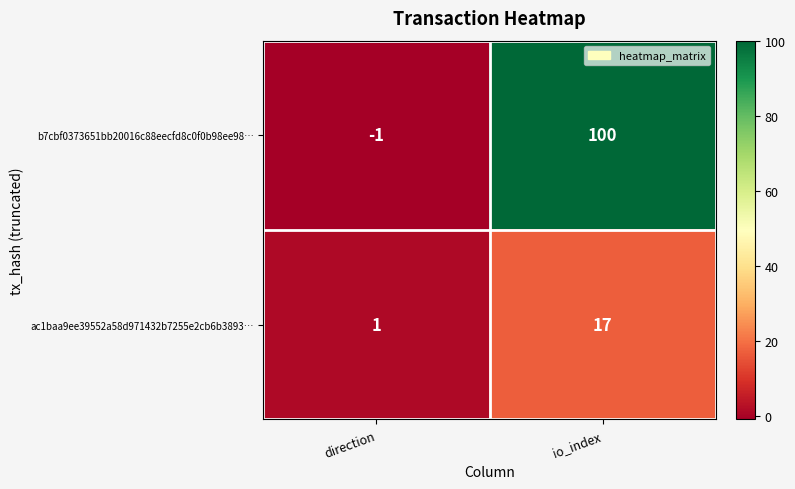

What is the sum of the b7cbf0373651bb20016c88eecfd8c0f0b98ee98… values at direction and io_index?

99